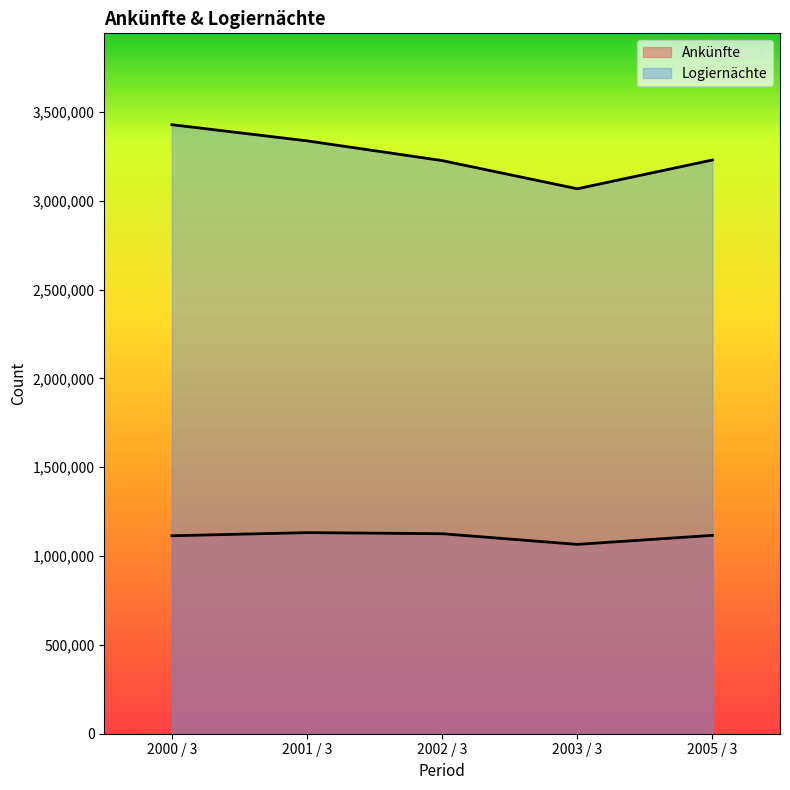

What is the label of the 2nd point from the left?

2001 / 3